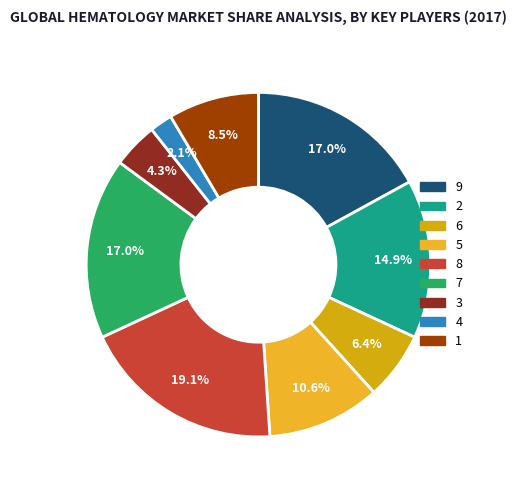

To the nearest percent, what is the difference between the largest and smallest slice percentages?

17%